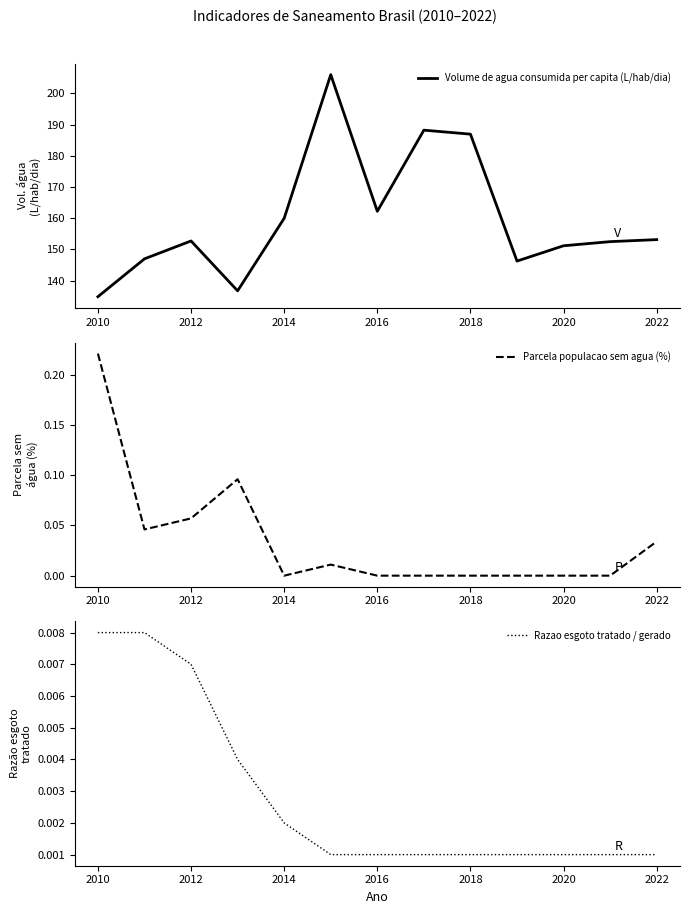

True or false: Parcela populacao sem agua (%) has a value of 0.0 at 2016.

True